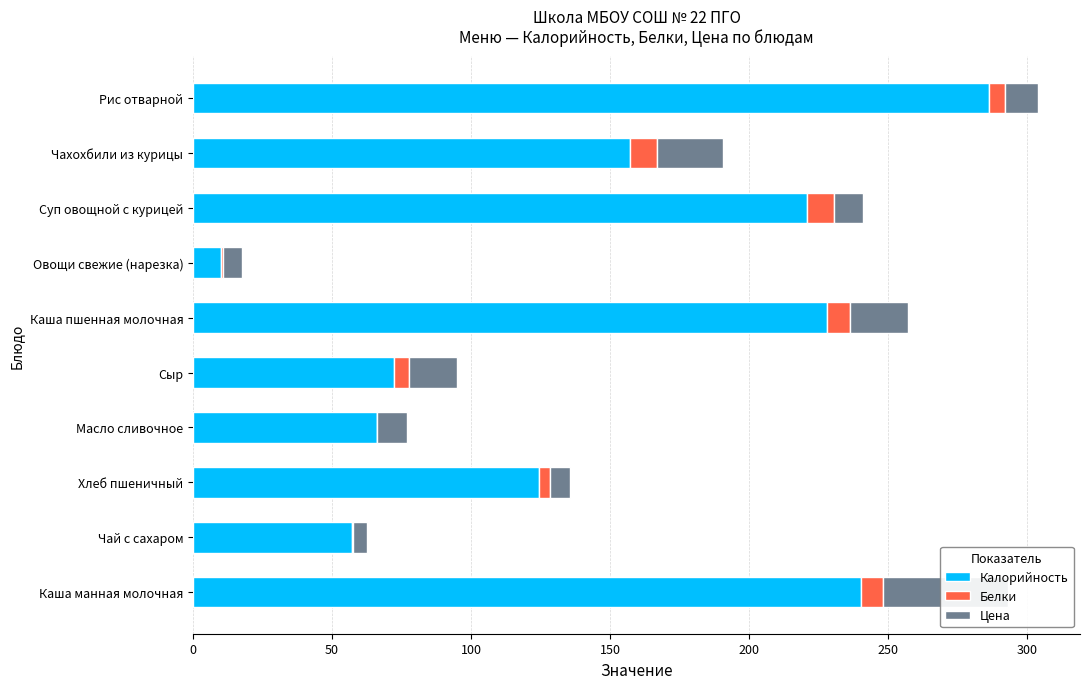

Reading left to right, what are all the values shown in this chart?

Калорийность: 240.2	57.2	124.3	66.1	72.2	228.2	10.0	220.9	157.1	286.5
Белки: 8.1	0.2	4.2	0.1	5.4	8.2	0.7	9.6	9.7	5.6
Цена: 44.9	5.0	7.0	10.7	17.3	21.0	6.9	10.6	23.9	11.8